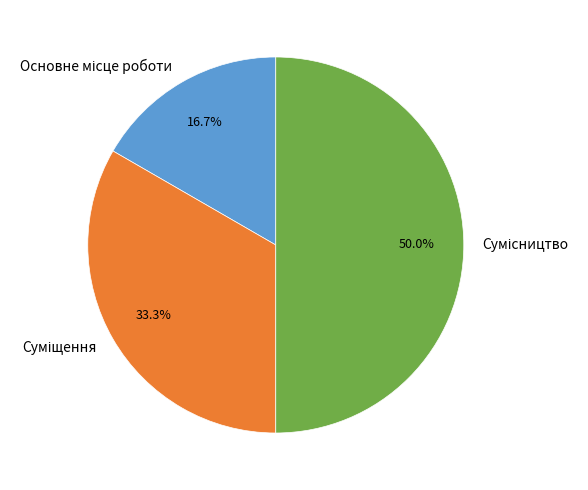

To the nearest percent, what is the difference between the largest and smallest slice percentages?

33%